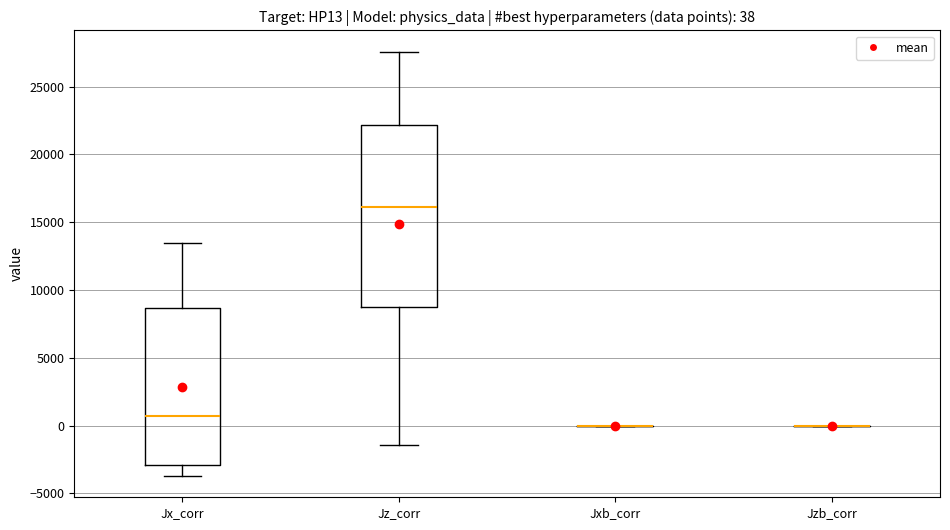

Which box is the tallest, from its lower edge to its upper edge?

Jz_corr